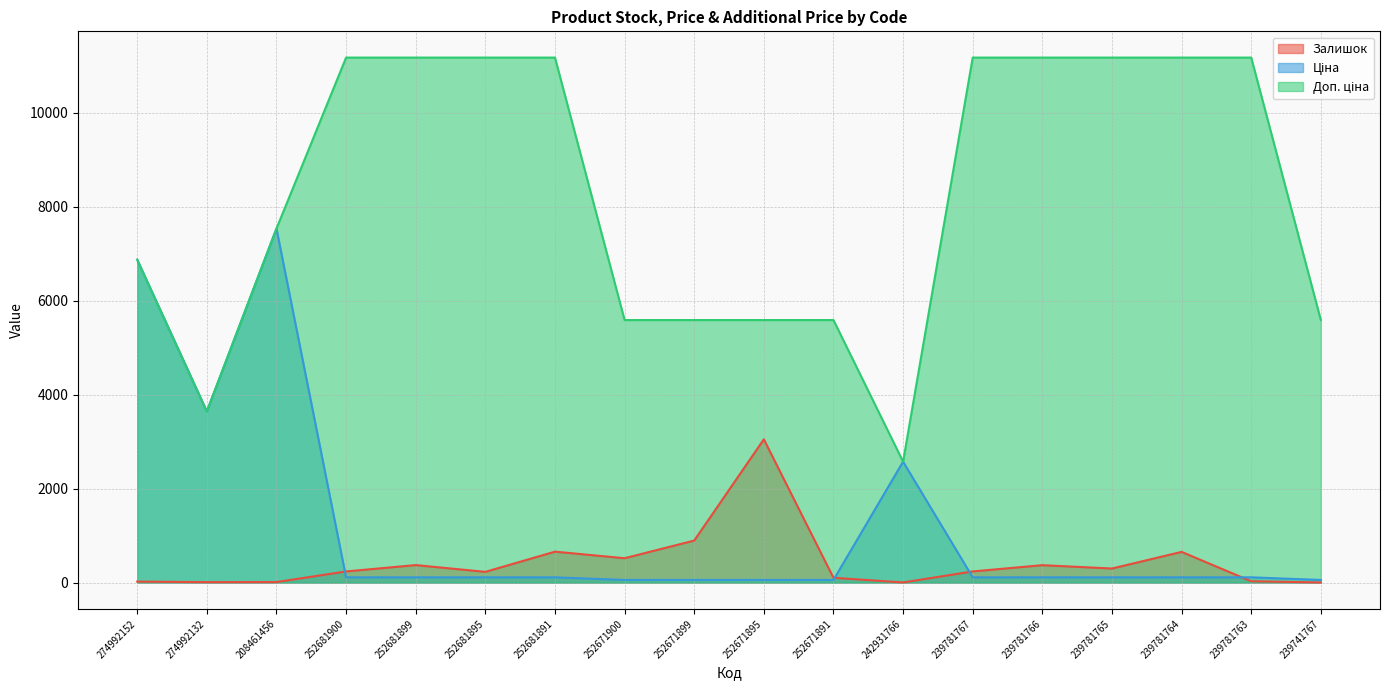

At 252671900, list the series in order from largest to smallest.

Доп. ціна, Залишок, Ціна